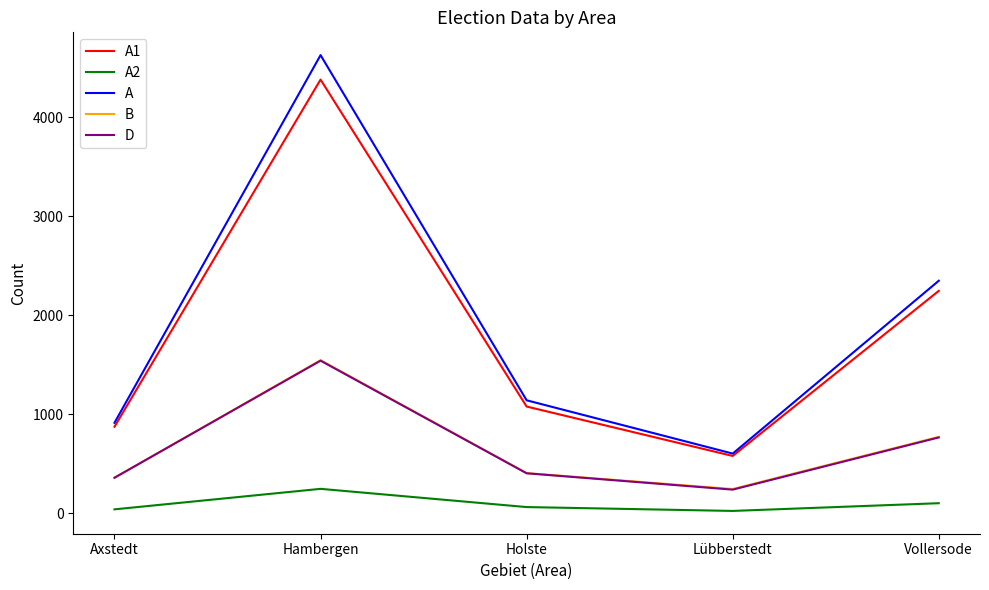

At how many categories does at least one series exceed 2641?

1